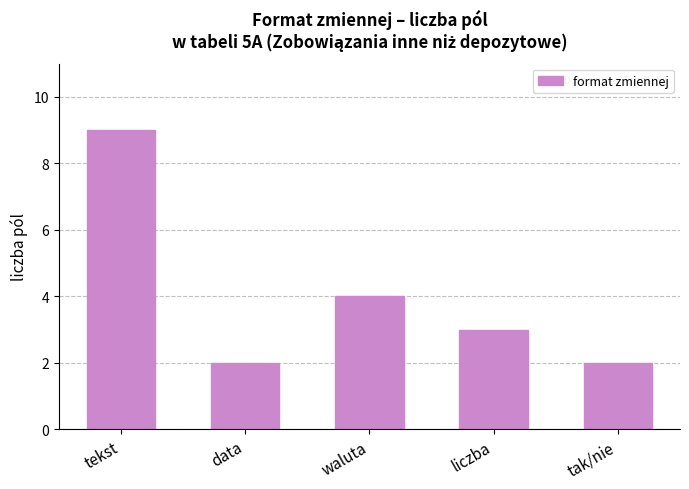

What is the sum of the values at tak/nie and waluta?

6